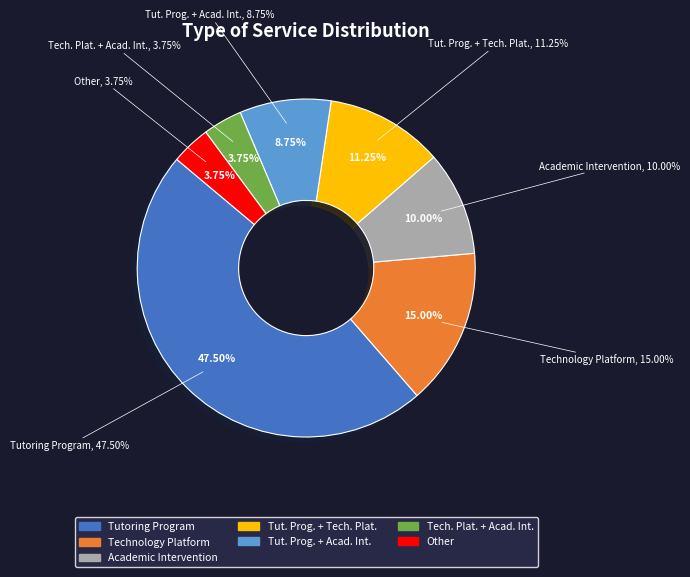

What is the largest slice in the pie chart?

Tutoring Program